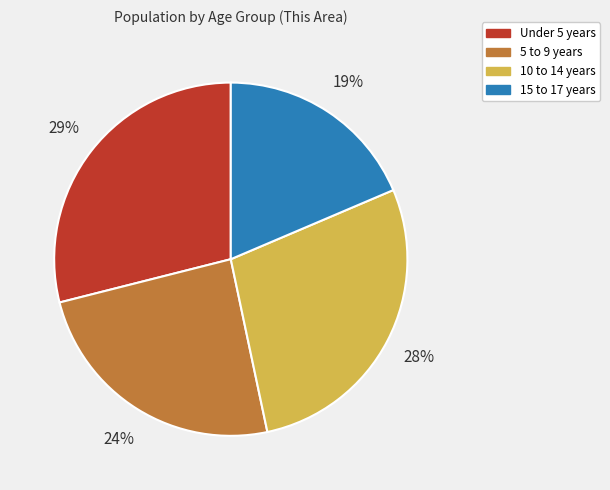

What percentage is the Under 5 years slice, to the nearest percent?

29%